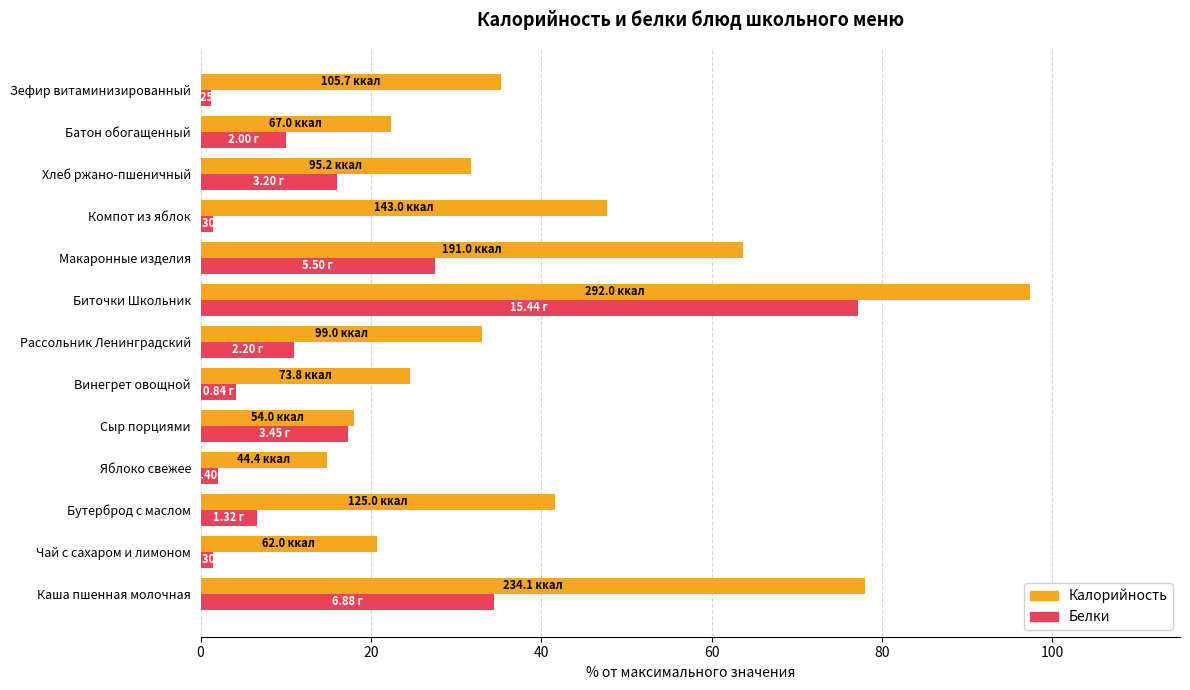

Rank the categories by Калорийность value from lowest to highest.

Яблоко свежее, Сыр порциями, Чай с сахаром и лимоном, Батон обогащенный, Винегрет овощной, Хлеб ржано-пшеничный, Рассольник Ленинградский, Зефир витаминизированный, Бутерброд с маслом, Компот из яблок, Макаронные изделия, Каша пшенная молочная, Биточки Школьник